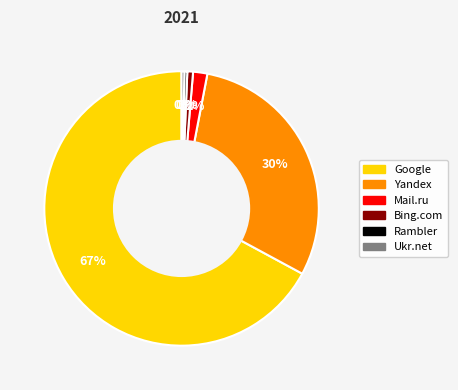

What is the largest slice in the pie chart?

Google